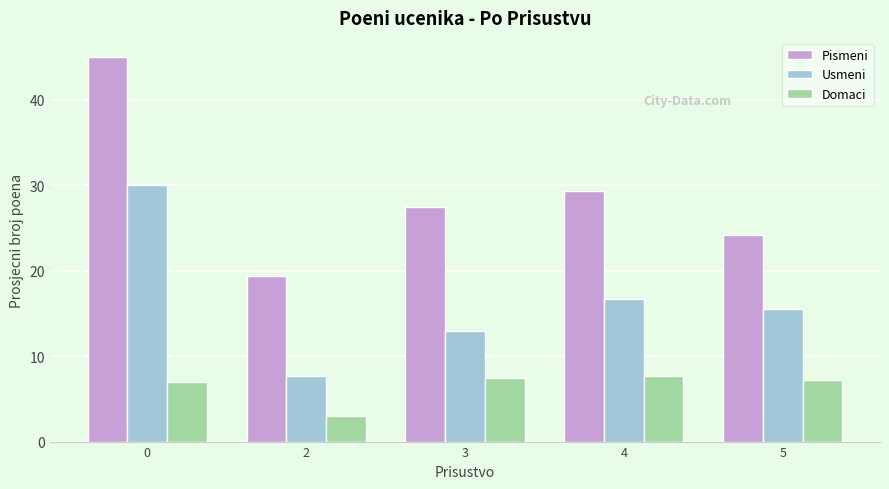

How many distinct data groups are displayed?

3